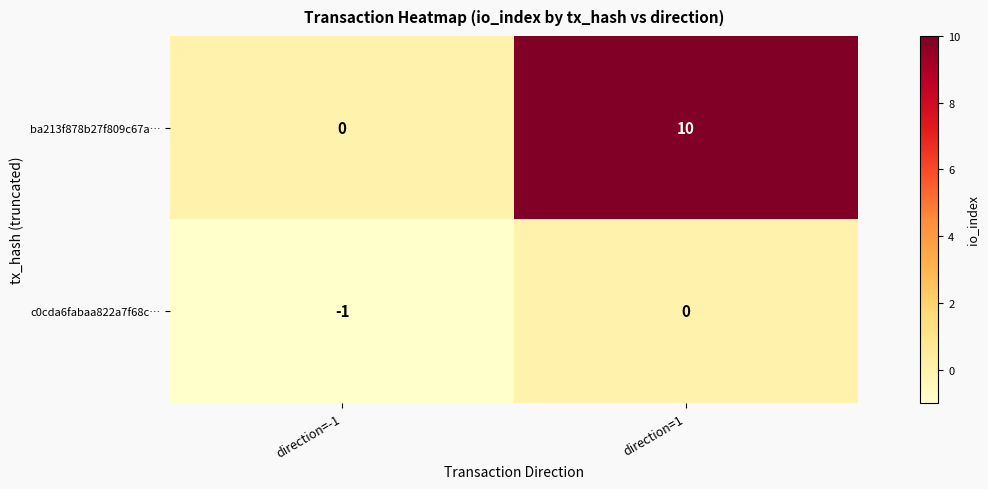

At which label does c0cda6fabaa822a7f68c… reach its peak?

direction=1